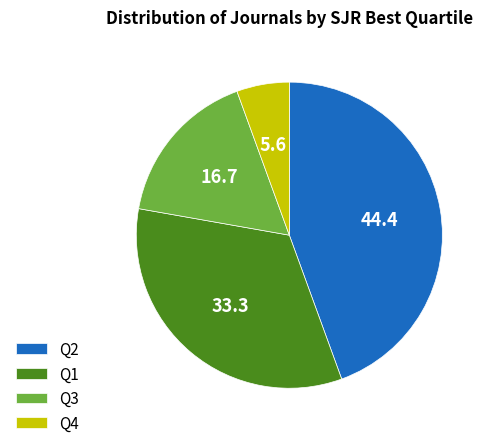

Which slice is the smallest?

Q4